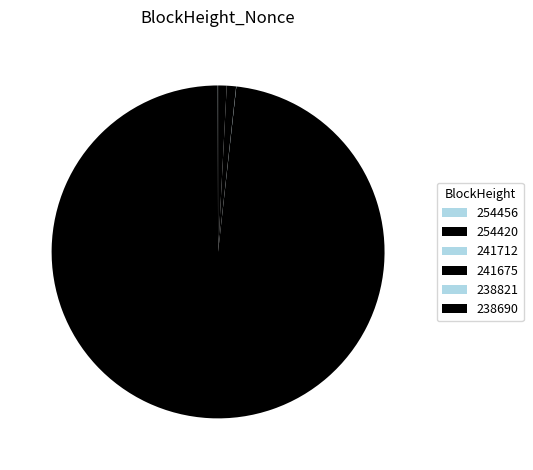

True or false: 238690 accounts for 11% of the total.

False